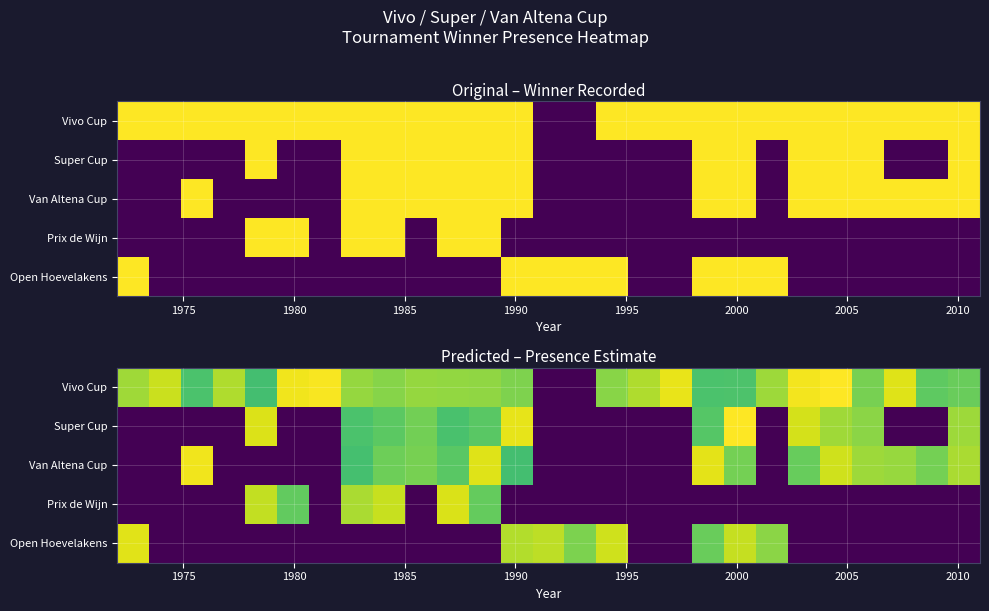

Between 2000 and 2015, which is larger?

2000